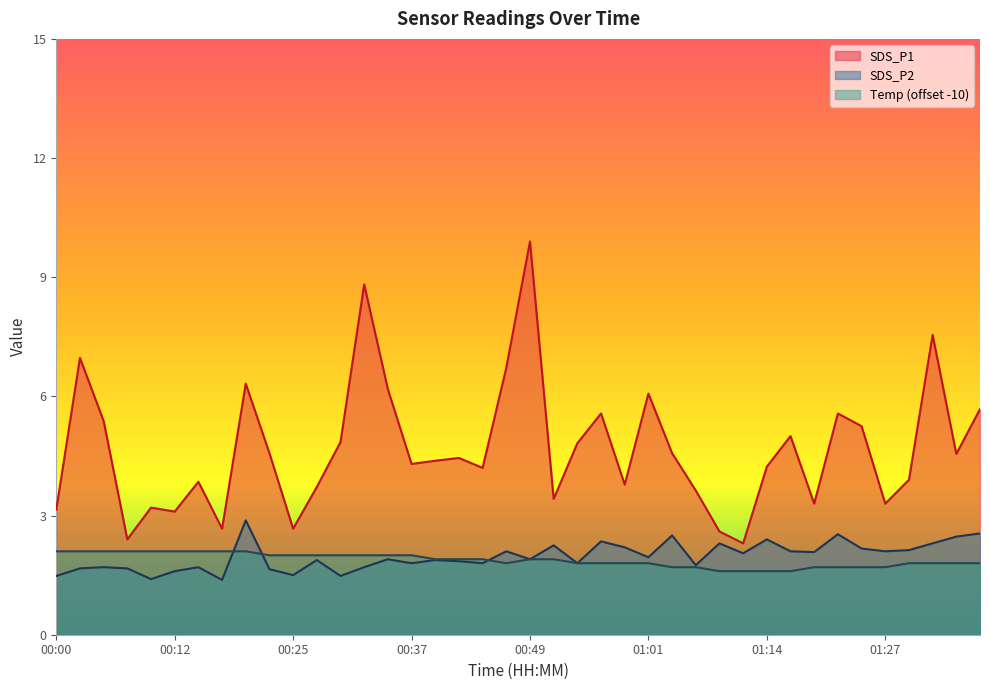

Where is SDS_P2 nearest to the value 2?

01:12